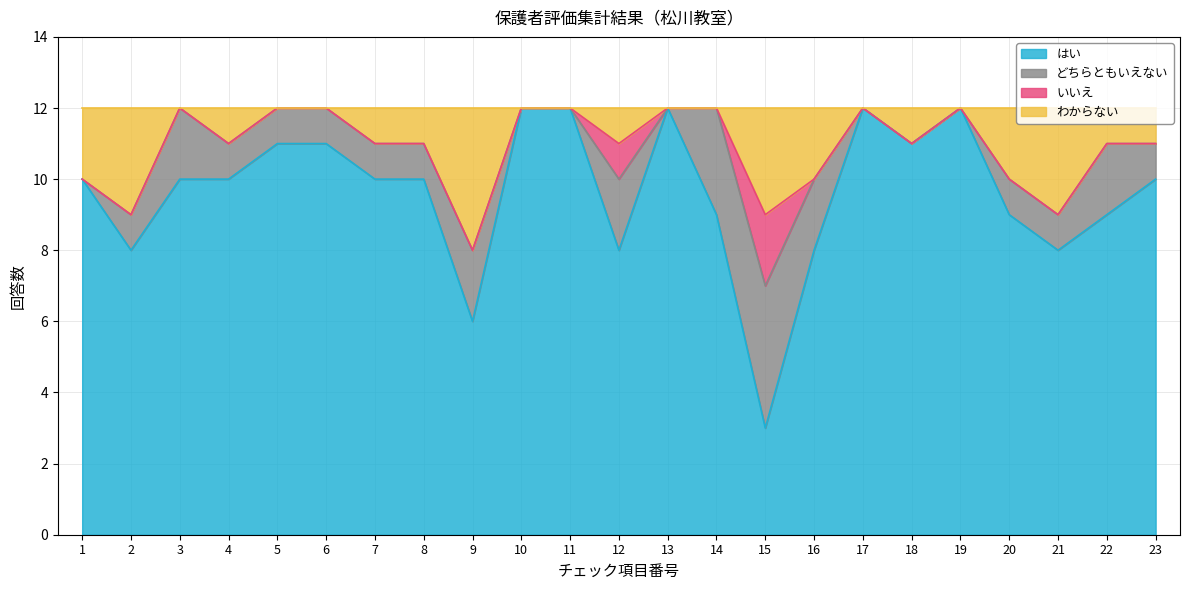

True or false: はい and わからない cross at least once.

False